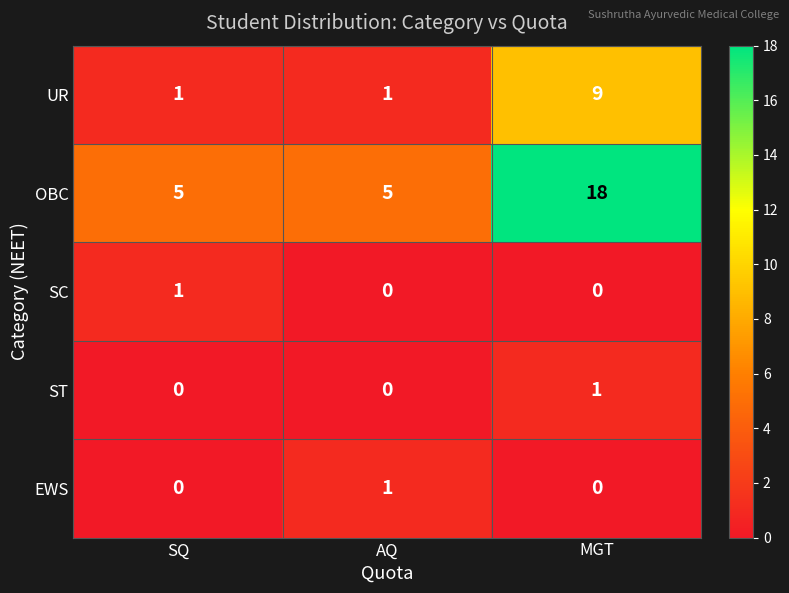

What is the minimum value for OBC?

5